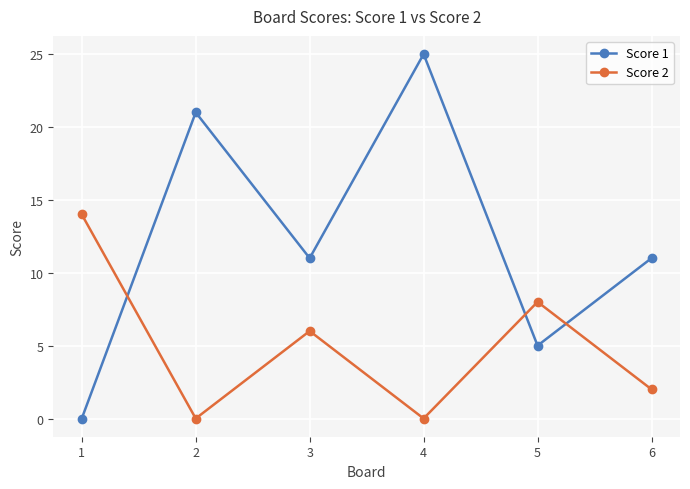

What is the greatest value displayed?

25